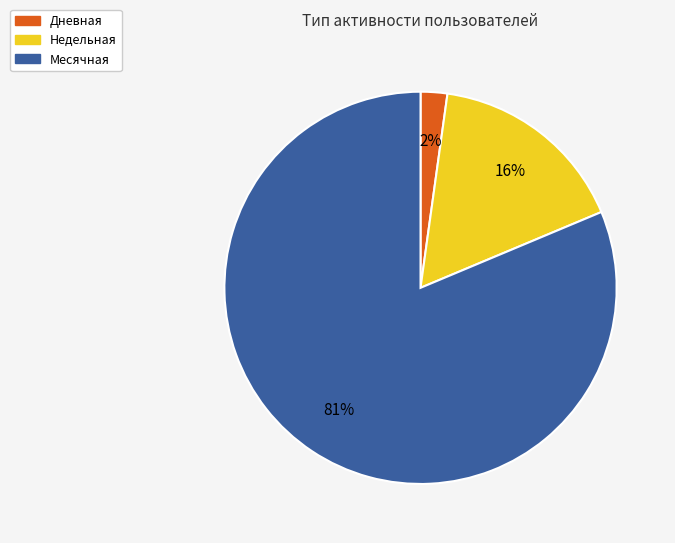

To the nearest percent, what is the average slice percentage?

33%